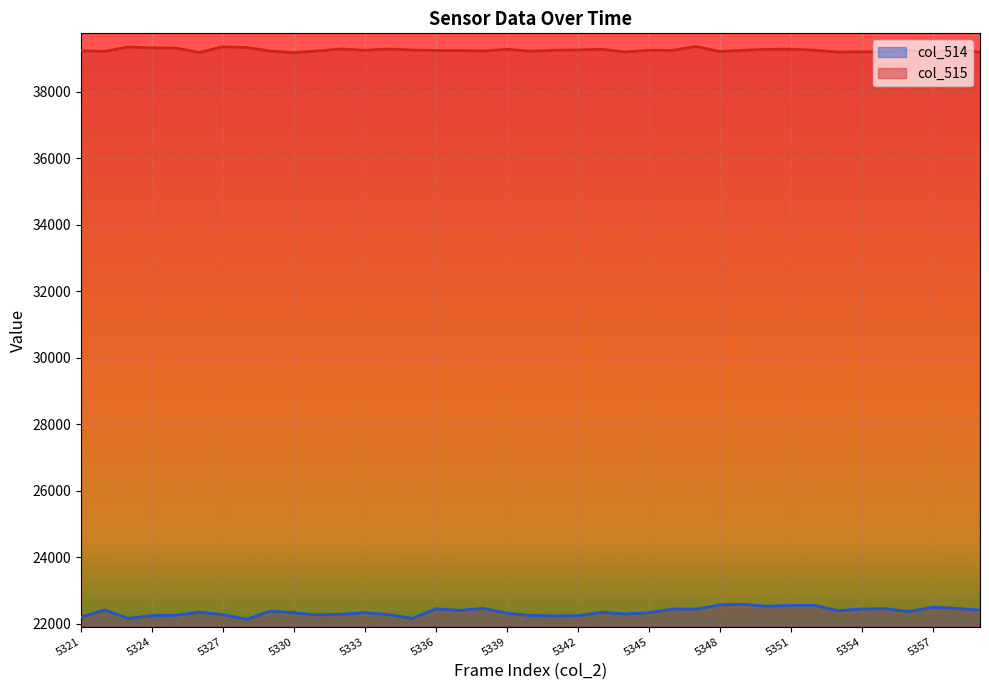

Reading left to right, list all the values displayed in this chart.

col_514: 22194	22412	22156	22241	22249	22345	22271	22129	22377	22326	22263	22282	22328	22271	22156	22444	22398	22456	22315	22243	22232	22237	22338	22291	22329	22438	22435	22563	22578	22524	22547	22548	22389	22440	22447	22365	22492	22459	22407
col_515: 39233	39214	39347	39318	39313	39182	39353	39331	39224	39176	39228	39286	39247	39286	39255	39241	39241	39225	39276	39220	39250	39256	39279	39196	39249	39243	39363	39209	39249	39274	39281	39250	39193	39200	39204	39249	39168	39296	39187